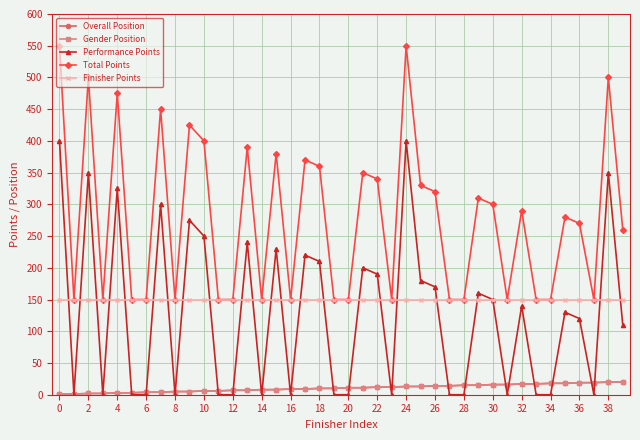

Does the chart have visible grid lines?

Yes